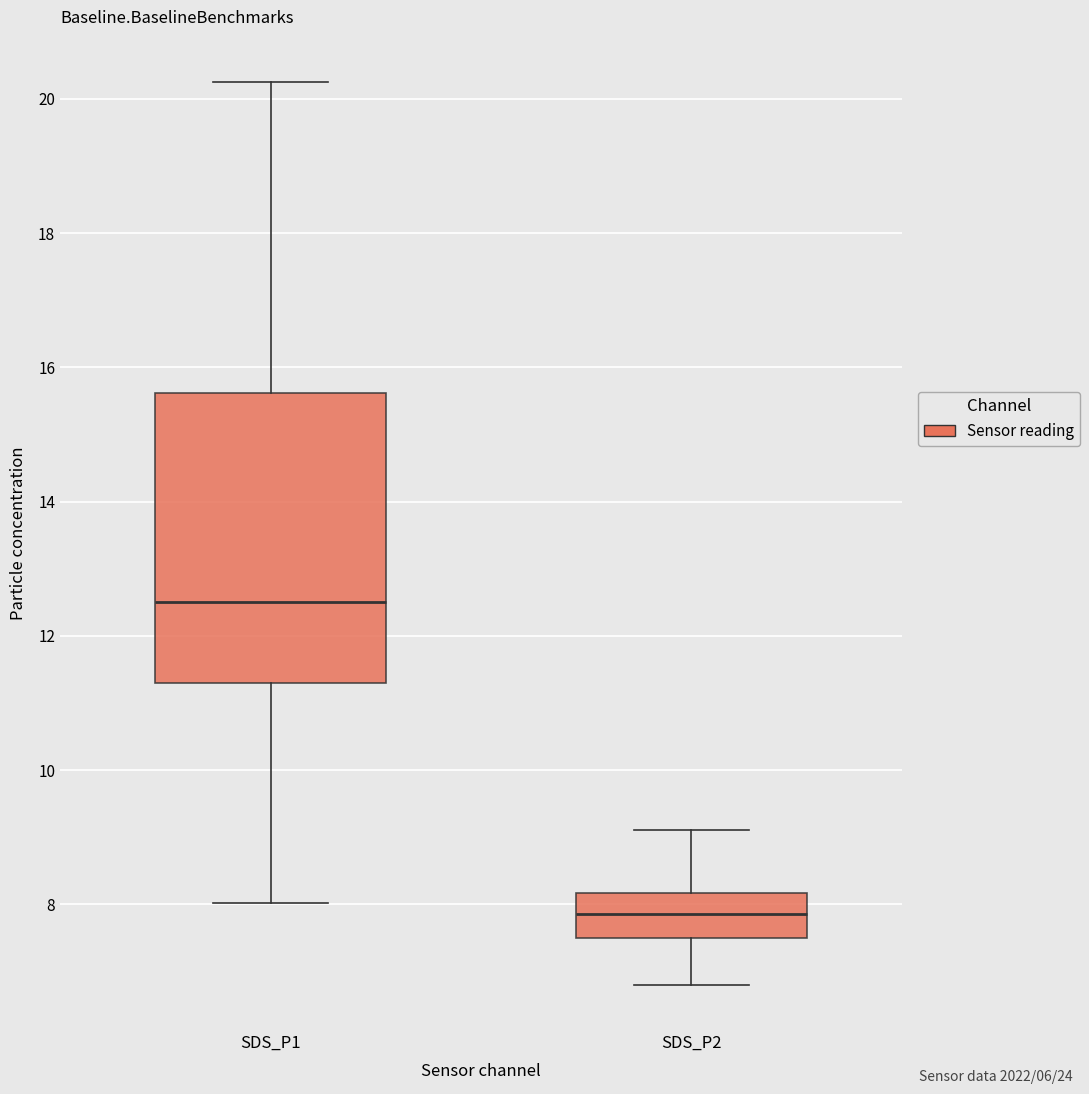

Reading left to right, read every box against the y-axis: the position of its median line, the range the box covers, and the ends of its whiskers. The values are not printed on the chart, so give them approximately, as read against the axis.

SDS_P1: median 12.6, box 11.4 to 15.6, whiskers 8.0 to 20.2
SDS_P2: median 7.8, box 7.6 to 8.2, whiskers 6.8 to 9.2